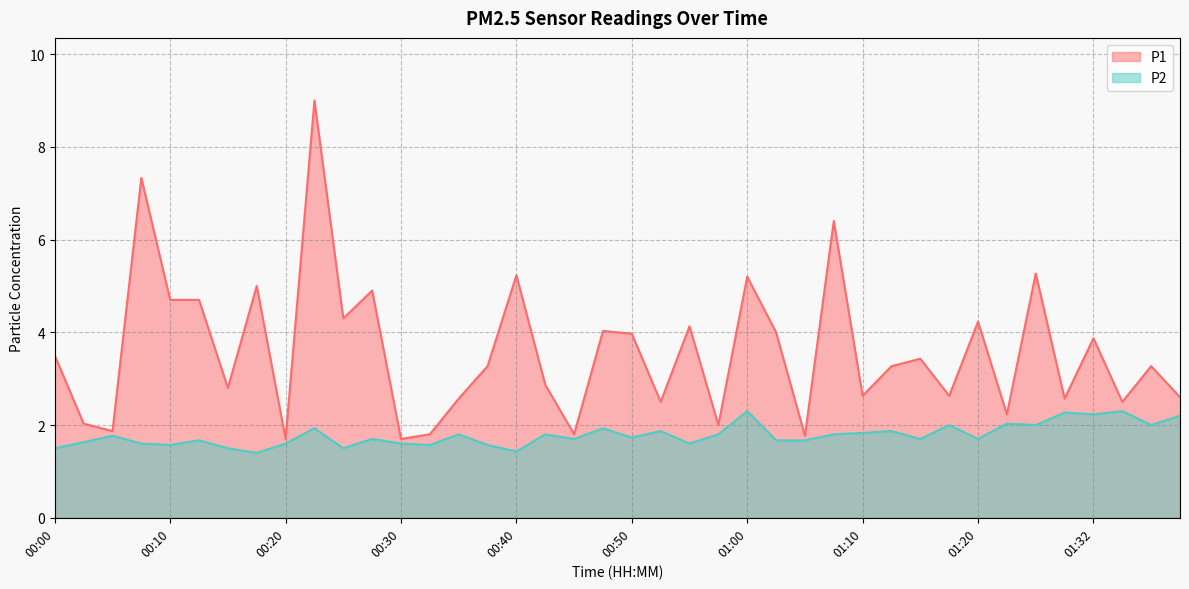

Reading left to right, list all the values displayed in this chart.

P1: 00:00=3.5	00:03=2.0	00:05=1.9	00:08=7.3	00:10=4.7	00:13=4.7	00:15=2.8	00:18=5.0	00:20=1.7	00:23=9.0	00:25=4.3	00:28=4.9	00:30=1.7	00:33=1.8	00:35=2.6	00:38=3.3	00:40=5.2	00:42=2.9	00:45=1.8	00:47=4.0	00:50=4.0	00:52=2.5	00:55=4.1	00:57=2.0	01:00=5.2	01:02=4.0	01:05=1.8	01:07=6.4	01:10=2.6	01:12=3.3	01:15=3.4	01:18=2.6	01:20=4.2	01:23=2.2	01:26=5.3	01:29=2.6	01:32=3.9	01:34=2.5	01:37=3.3	01:39=2.6
P2: 00:00=1.5	00:03=1.6	00:05=1.8	00:08=1.6	00:10=1.6	00:13=1.7	00:15=1.5	00:18=1.4	00:20=1.6	00:23=1.9	00:25=1.5	00:28=1.7	00:30=1.6	00:33=1.6	00:35=1.8	00:38=1.6	00:40=1.4	00:42=1.8	00:45=1.7	00:47=1.9	00:50=1.7	00:52=1.9	00:55=1.6	00:57=1.8	01:00=2.3	01:02=1.7	01:05=1.7	01:07=1.8	01:10=1.8	01:12=1.9	01:15=1.7	01:18=2.0	01:20=1.7	01:23=2.0	01:26=2.0	01:29=2.3	01:32=2.2	01:34=2.3	01:37=2.0	01:39=2.2